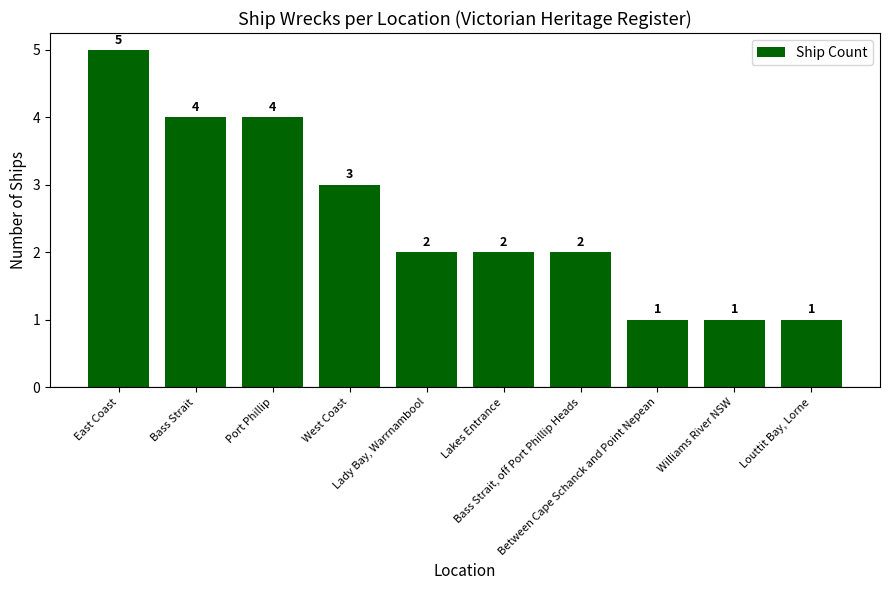

What is the sum of the values at Lakes Entrance and West Coast?

5